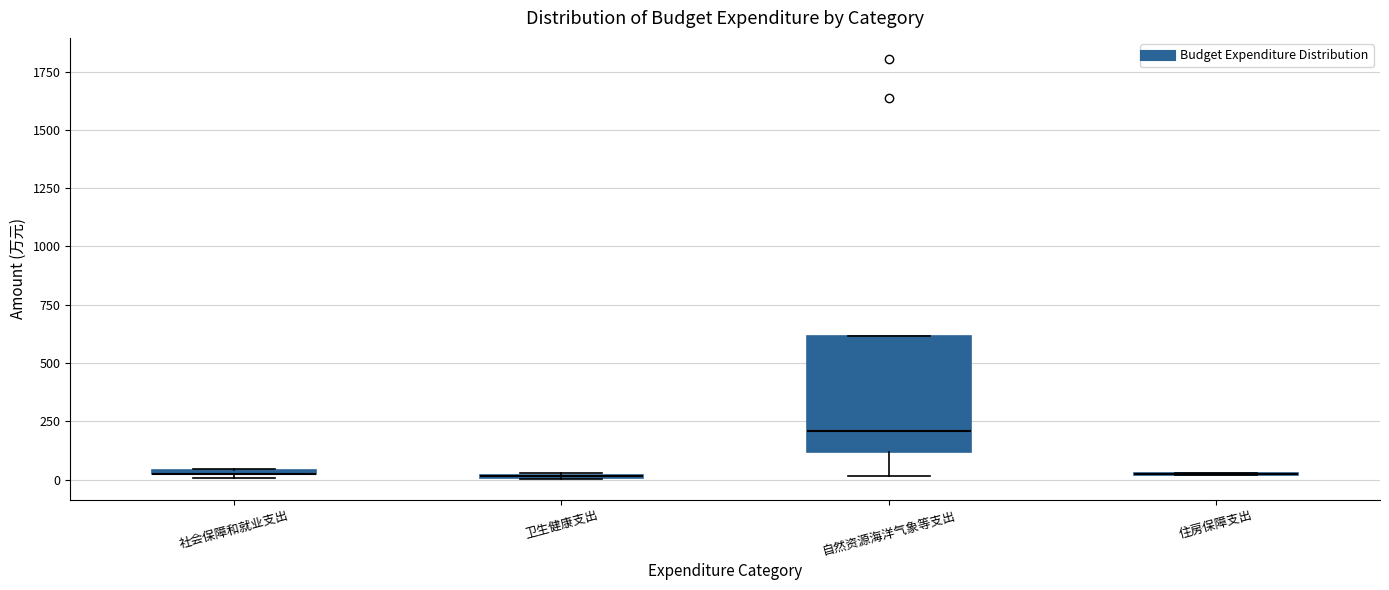

Comparing the boxes themselves (not the whiskers), which one is the tallest?

自然资源海洋气象等支出